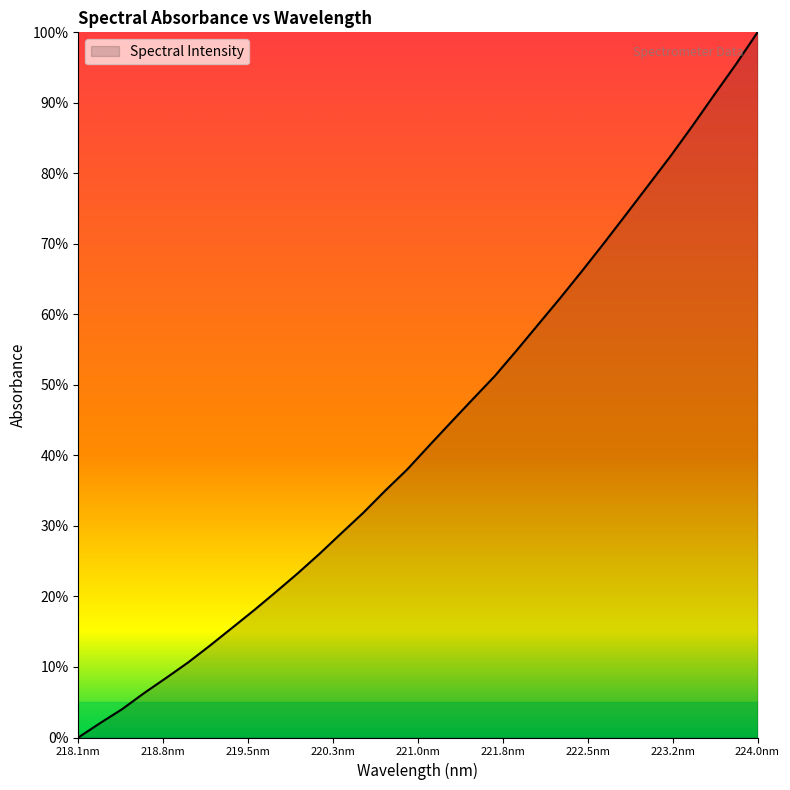

Does the chart have visible grid lines?

No